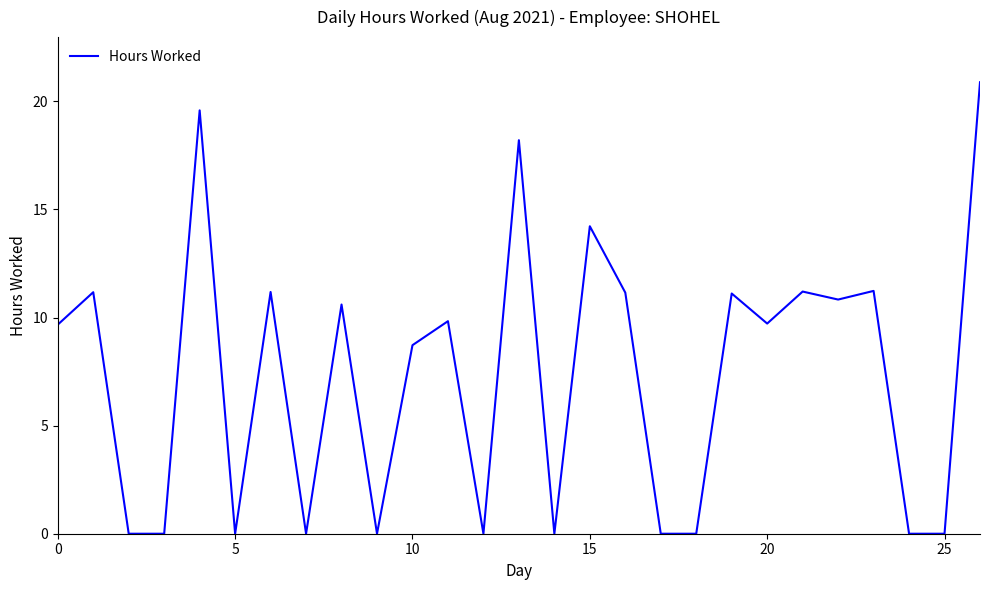

What is the difference between the maximum and minimum values?

20.9